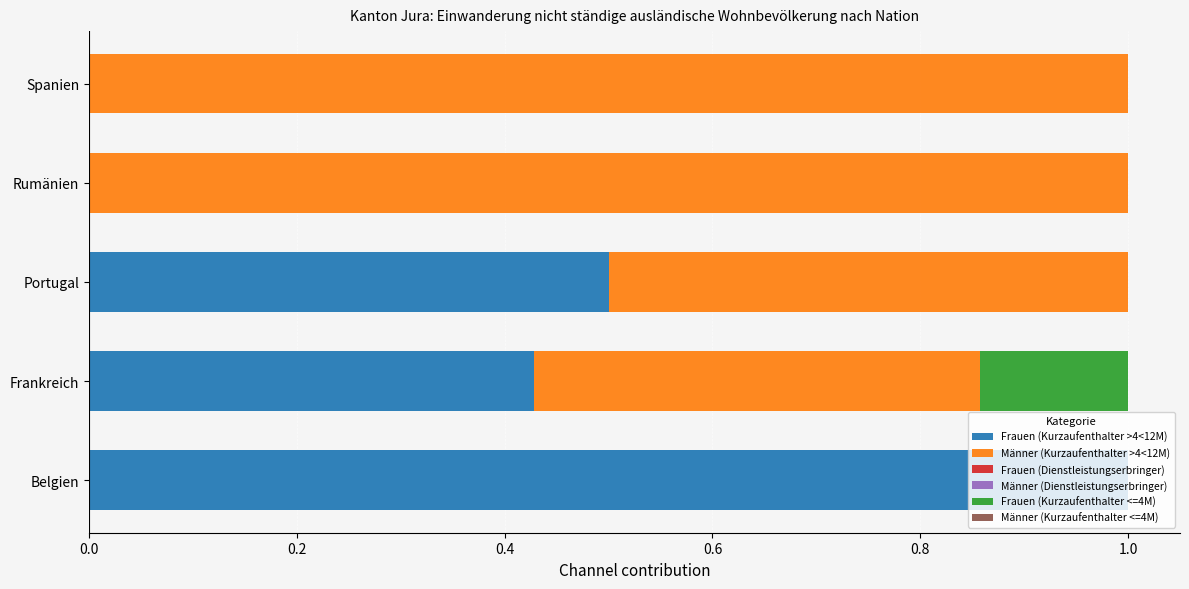

What is the maximum value for Frauen (Kurzaufenthalter >4<12M)?

1.0